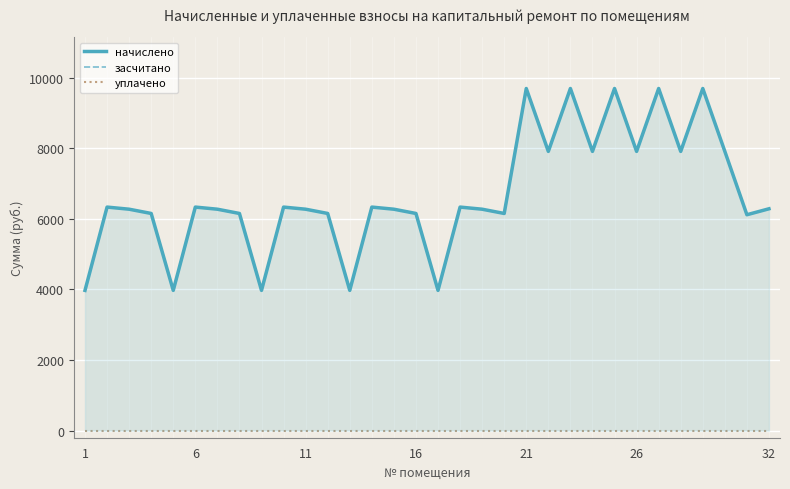

Which series has the largest range (max minus min)?

начислено